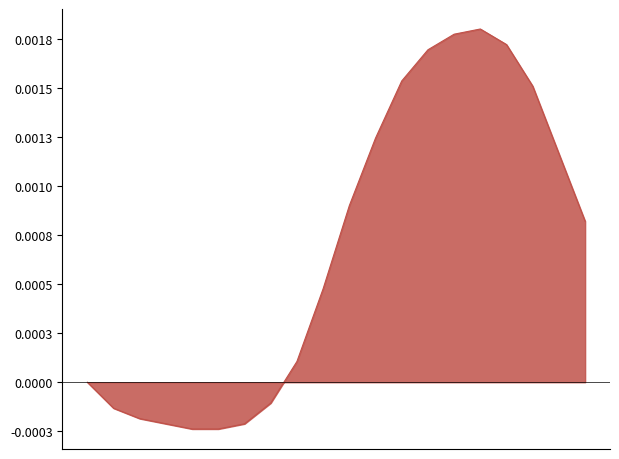

Is this an area chart (filled region under the line)?

Yes